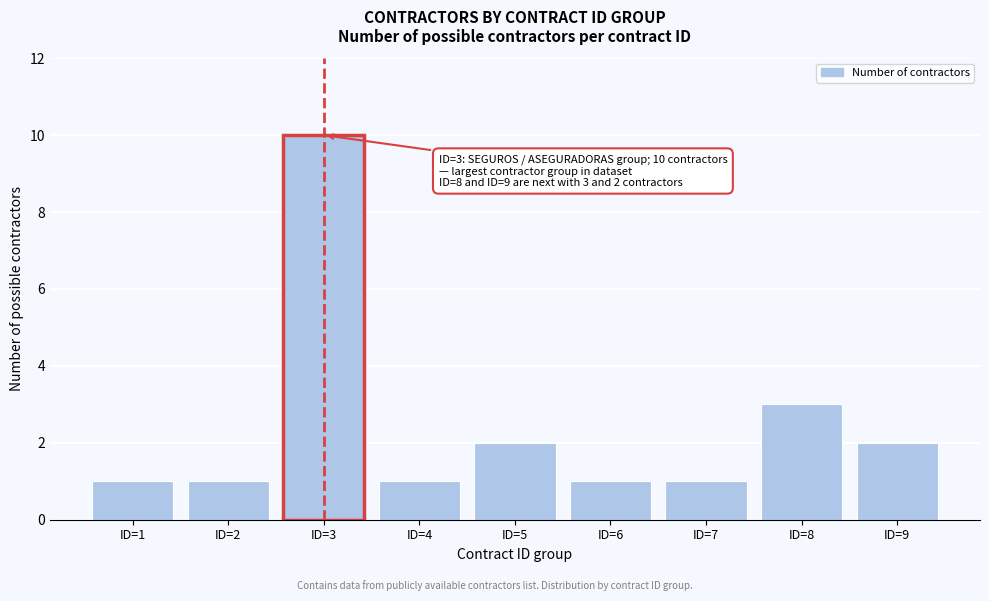

Reading left to right, transcribe all the data shown in this chart.

ID=1=1	ID=2=1	ID=3=10	ID=4=1	ID=5=2	ID=6=1	ID=7=1	ID=8=3	ID=9=2